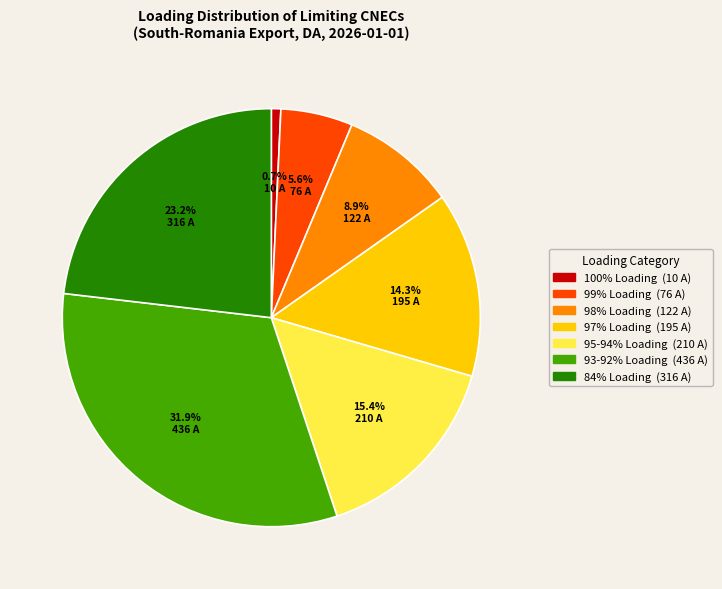

How many segments does this pie chart have?

7